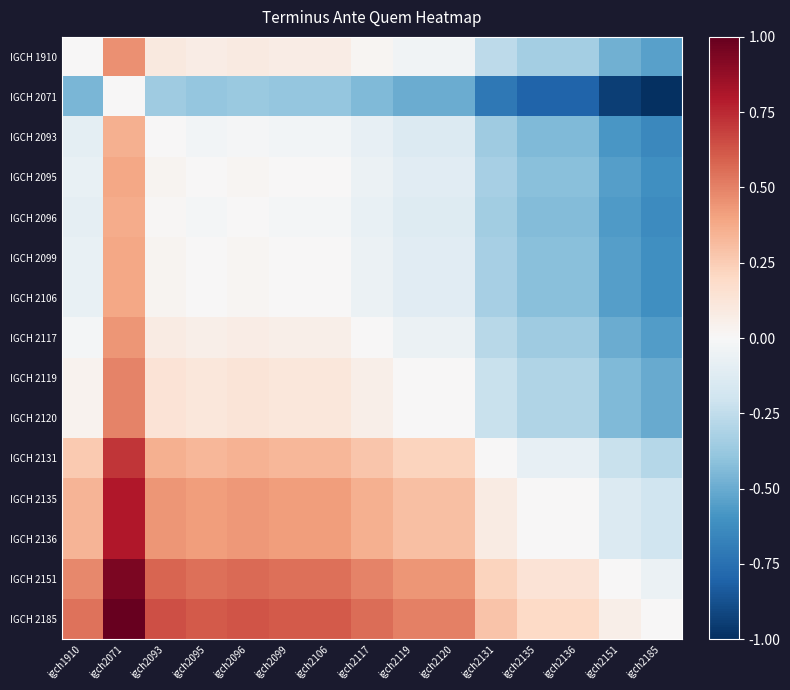

What is the spread (max minus min) of values at igch2117?

1.0